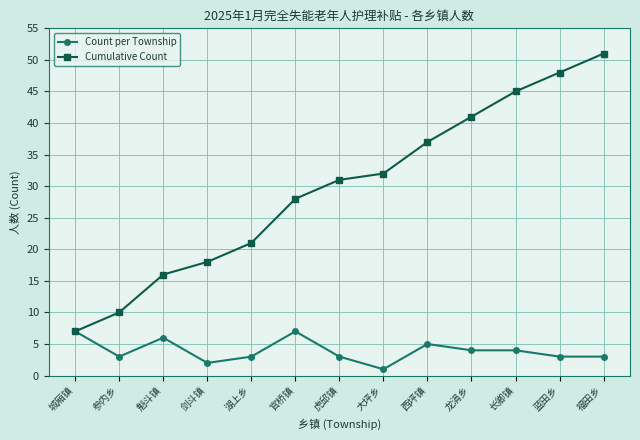

Does the chart display data point markers on the line(s)?

Yes